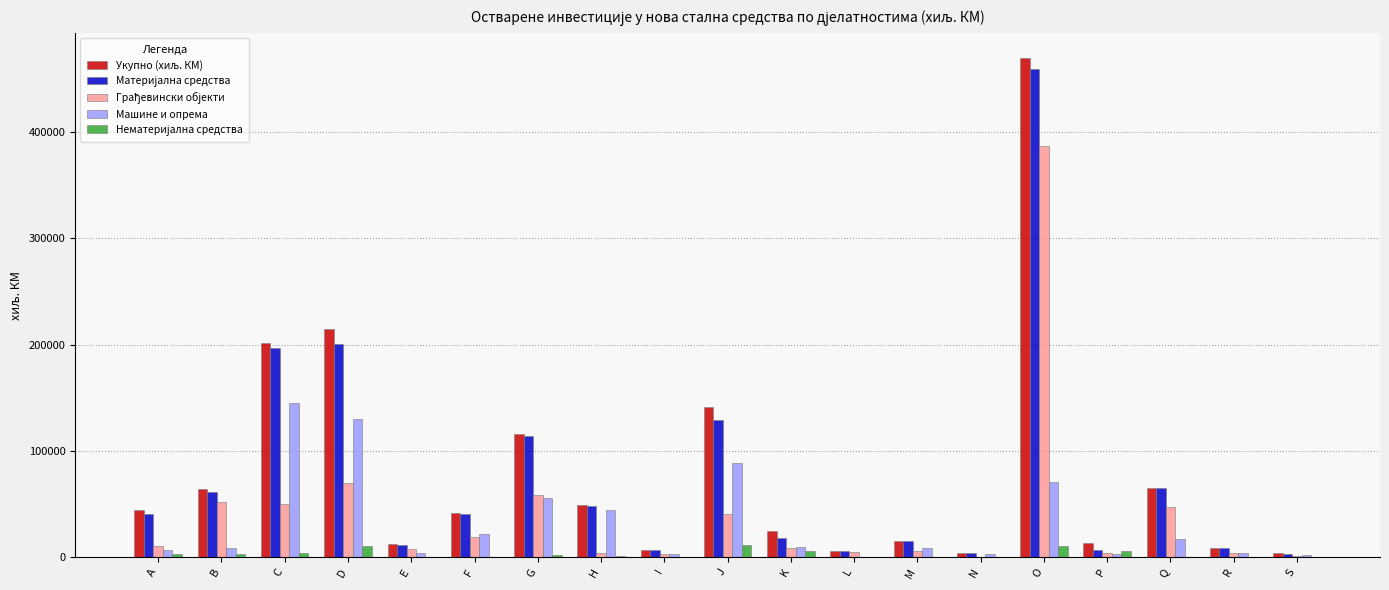

What is the total value across all series at D?

625659